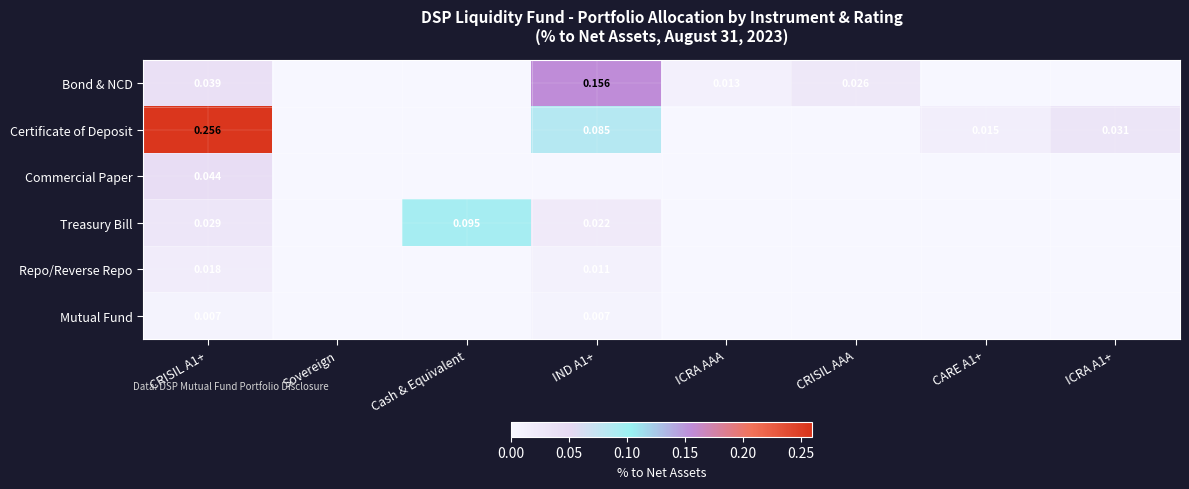

Is the value of Certificate of Deposit at CRISIL A1+ greater than the value of Commercial Paper at CRISIL A1+?

Yes